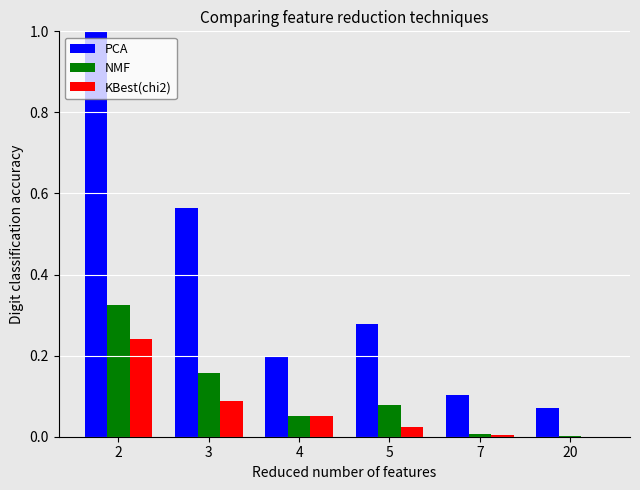

Between 2 and 4, which series saw the biggest shift?

PCA